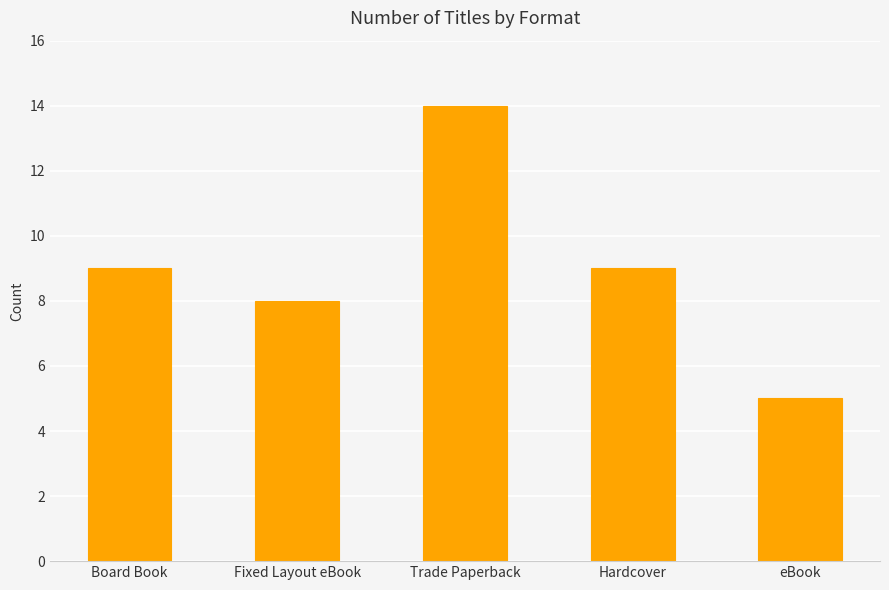

True or false: the data shows 6 at Board Book.

False